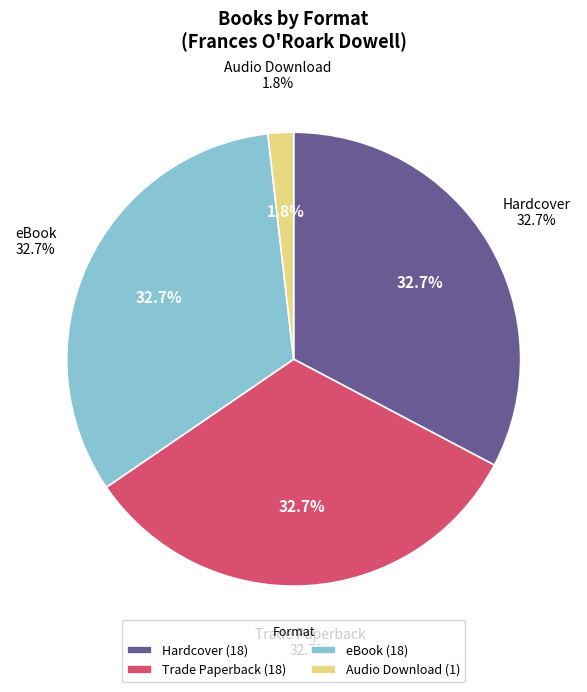

True or false: eBook accounts for 25% of the total.

False